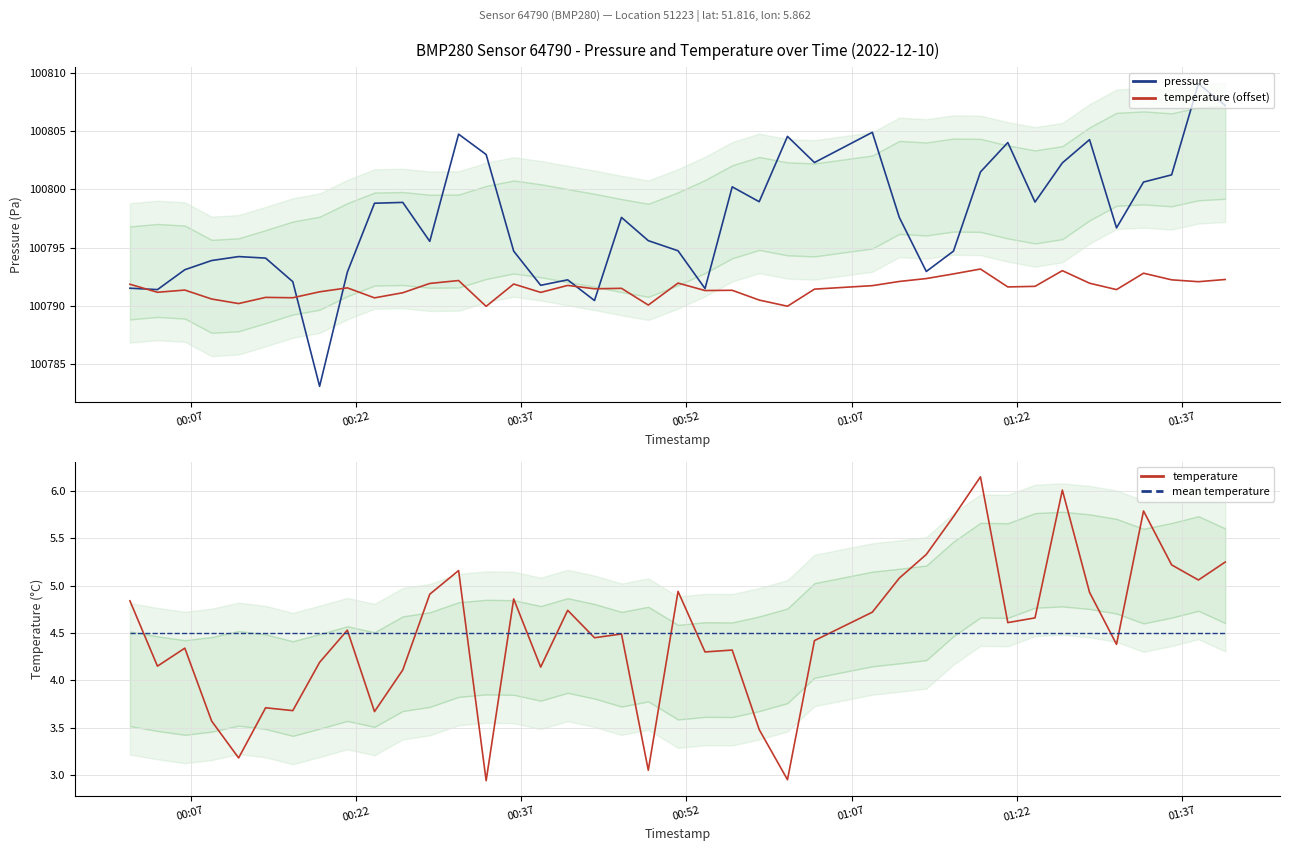

What is the sum of all pressure values?

4031897.6